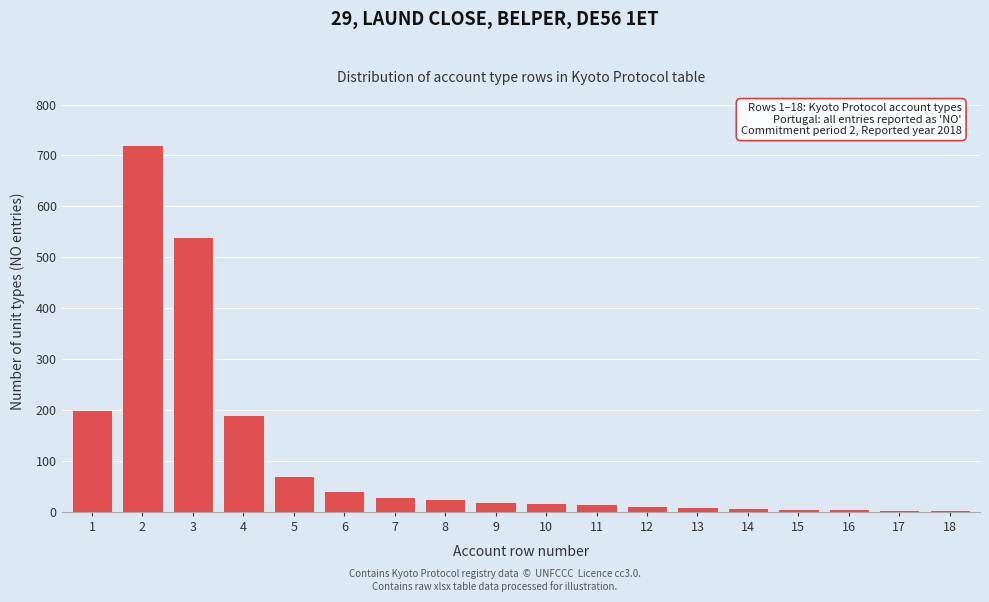

Is it true that the value at 4 is 128?

False